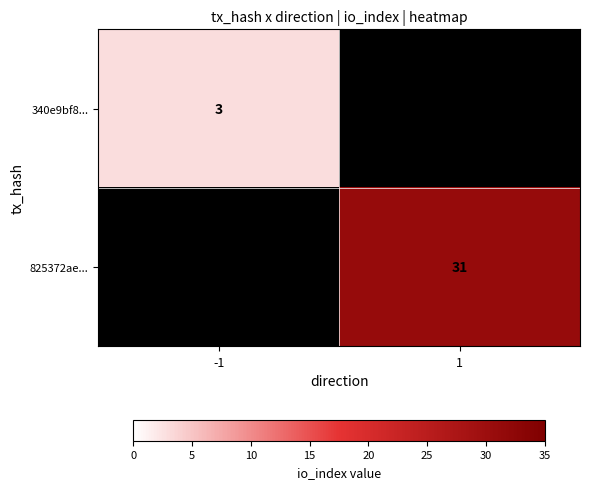

Count the number of categories in the chart.

2